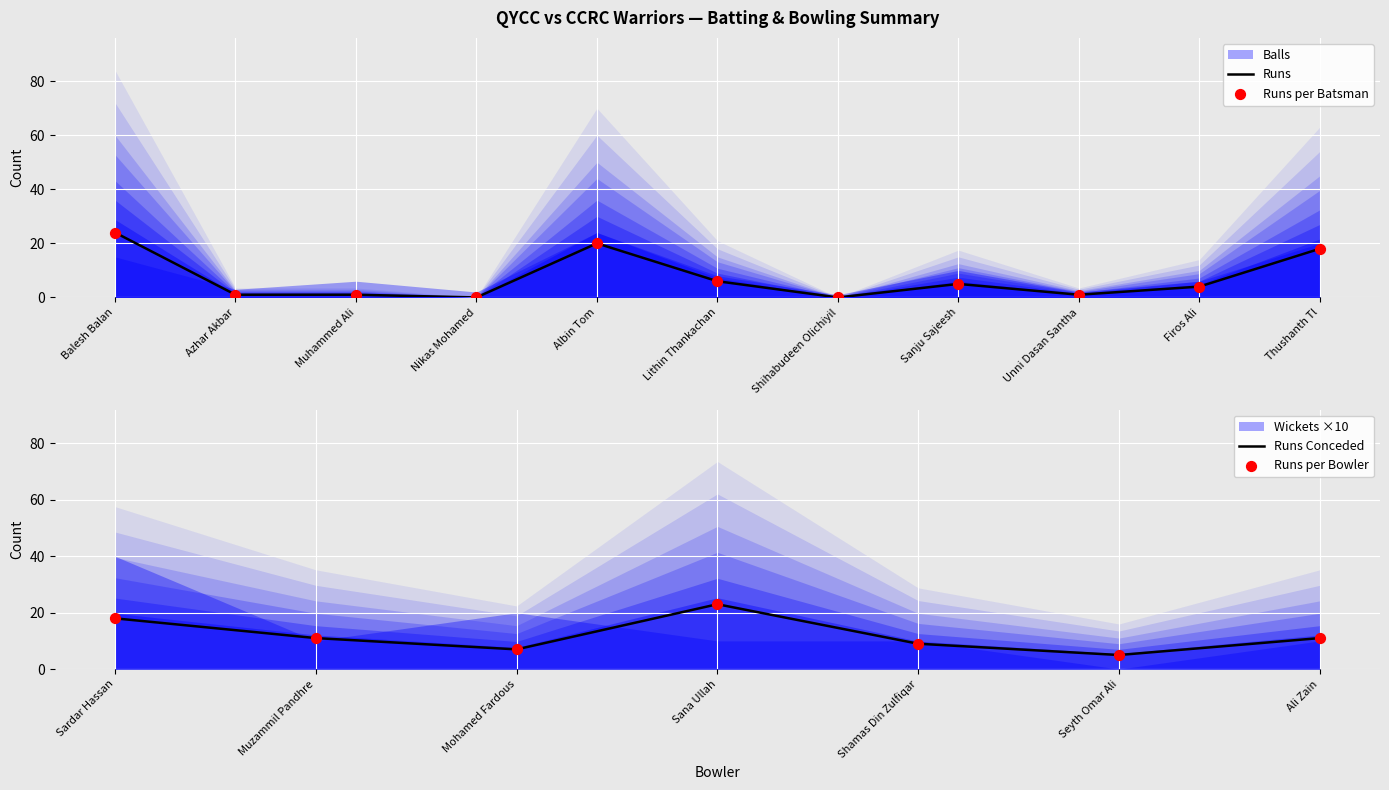

What is the change in value from Albin Tom to Thushanth Tl?

-2